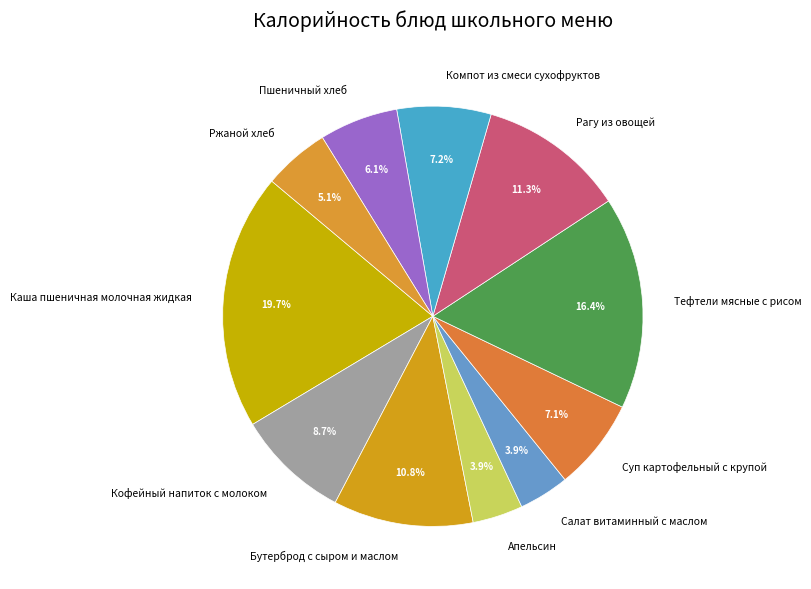

To the nearest percent, what portion does Кофейный напиток с молоком represent?

9%